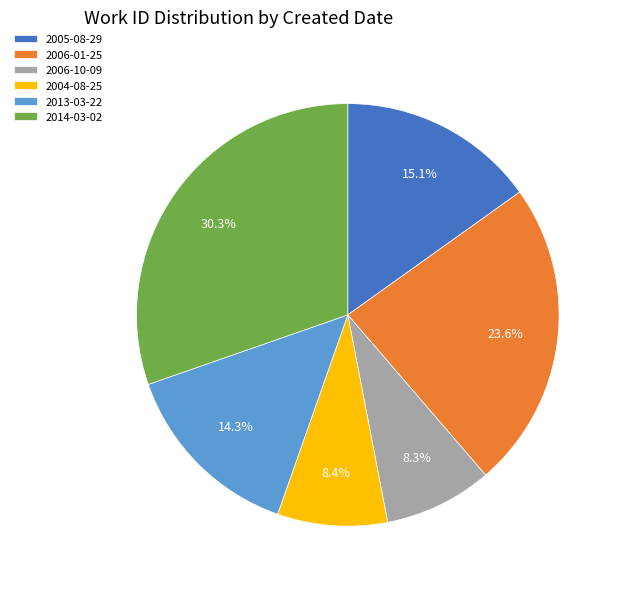

What percentage do 2006-01-25 and 2014-03-02 together represent?

53.9%